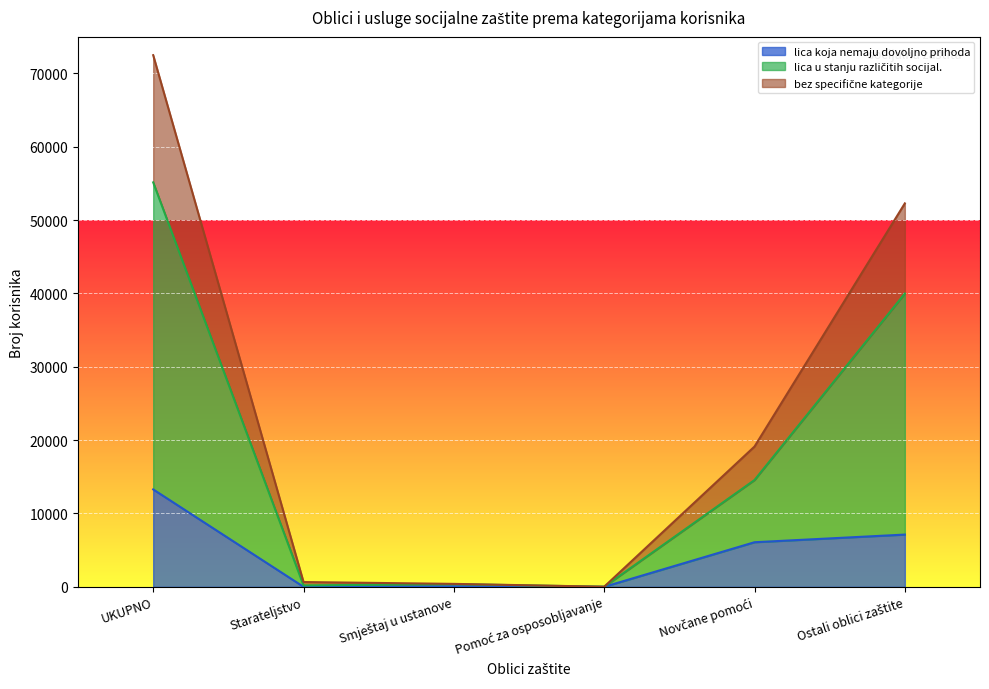

Reading right to left, transcribe all the data shown in this chart.

lica koja nemaju dovoljno prihoda: 7125	6082	4	65	6	13282
lica u stanju različitih socijal.: 39990	14562	14	376	197	55139
bez specifične kategorije: 52275	19127	15	405	657	72479